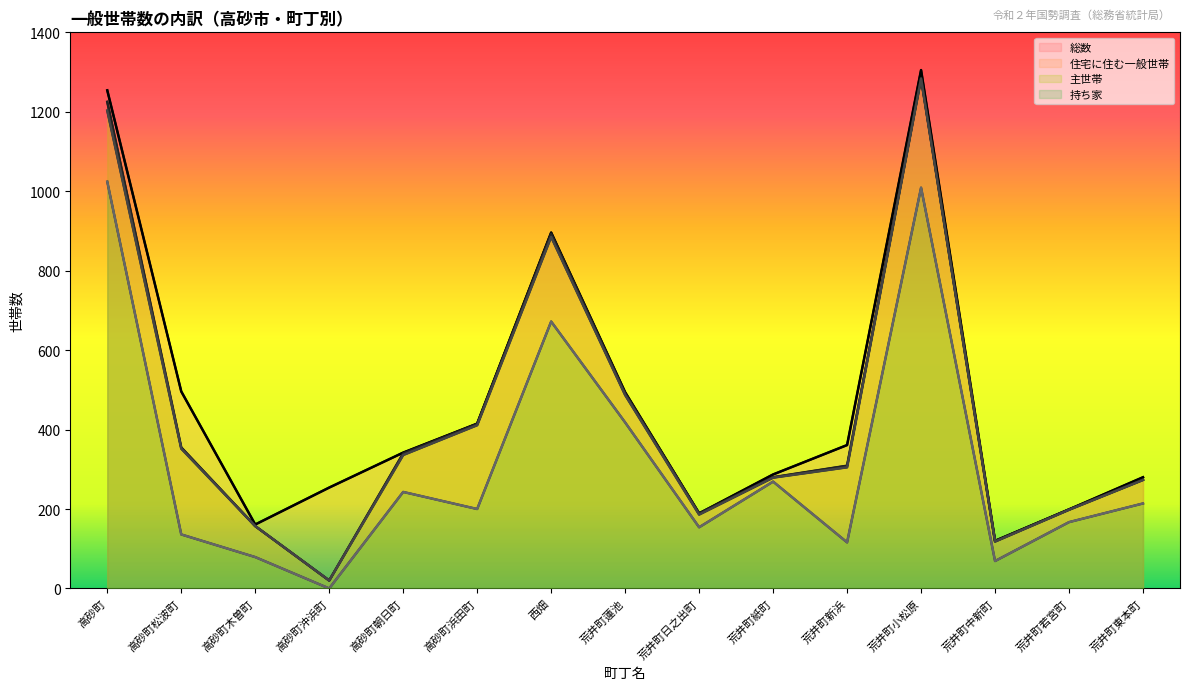

How many data points in 主世帯 are above 305?

7